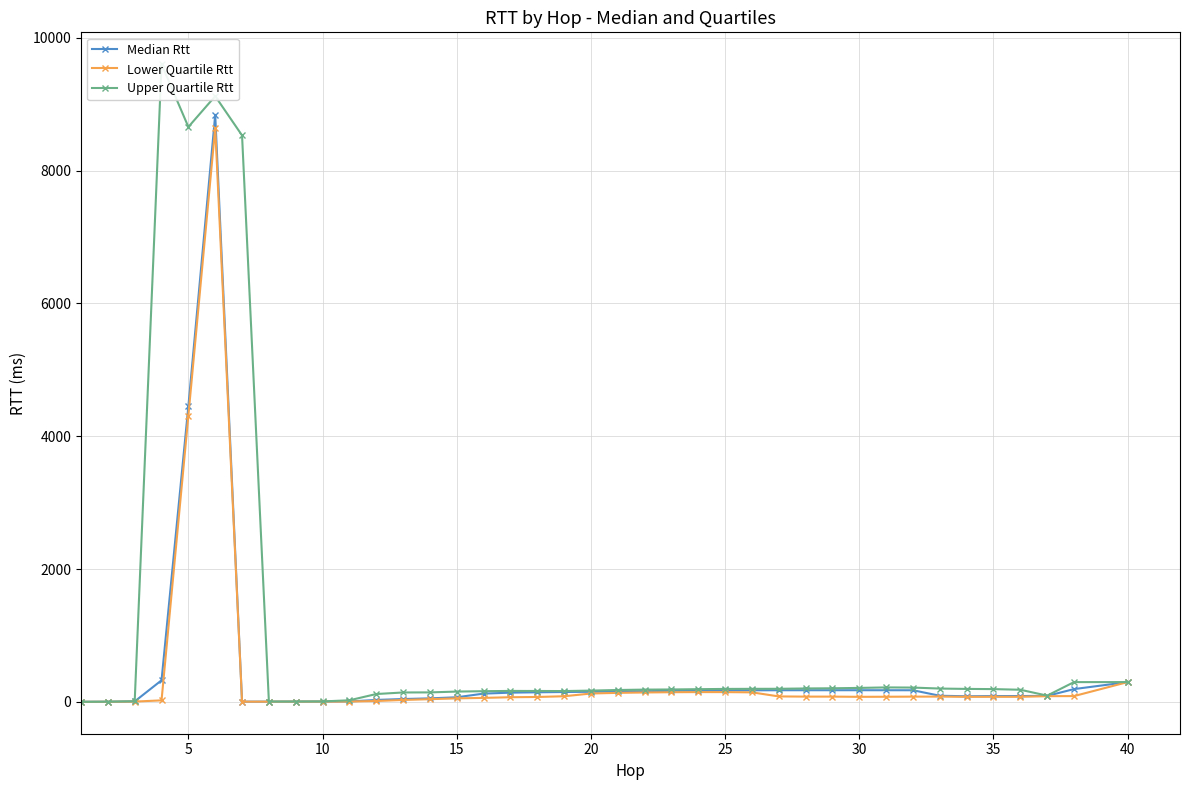

How many lines are shown in the chart?

3